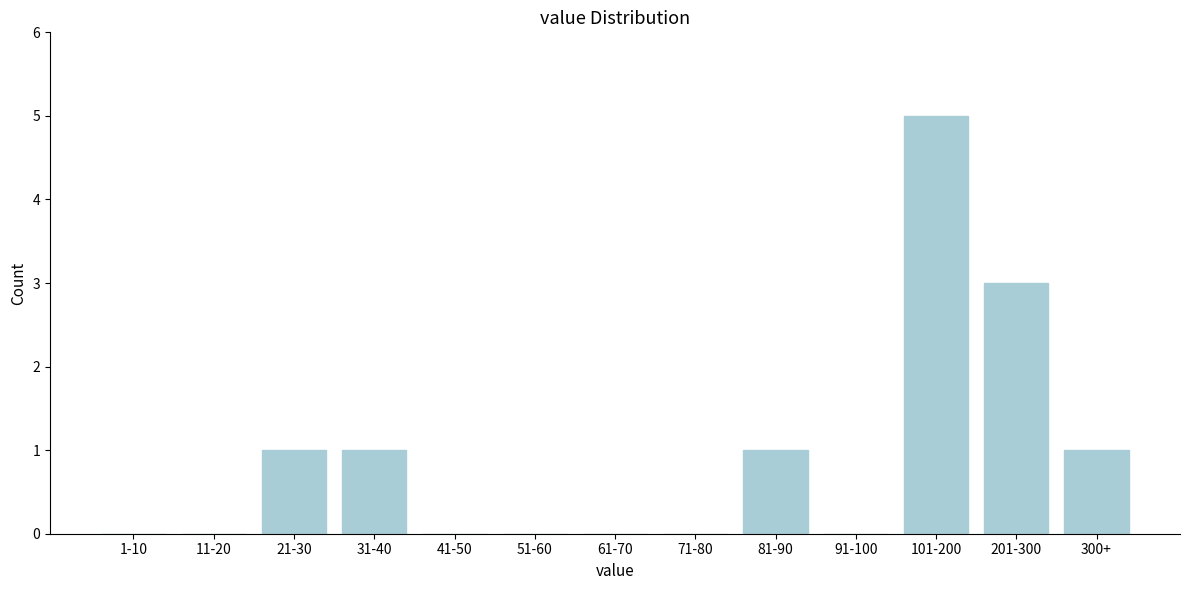

Reading right to left, transcribe all the data shown in this chart.

300+=1	201-300=3	101-200=5	91-100=0	81-90=1	71-80=0	61-70=0	51-60=0	41-50=0	31-40=1	21-30=1	11-20=0	1-10=0